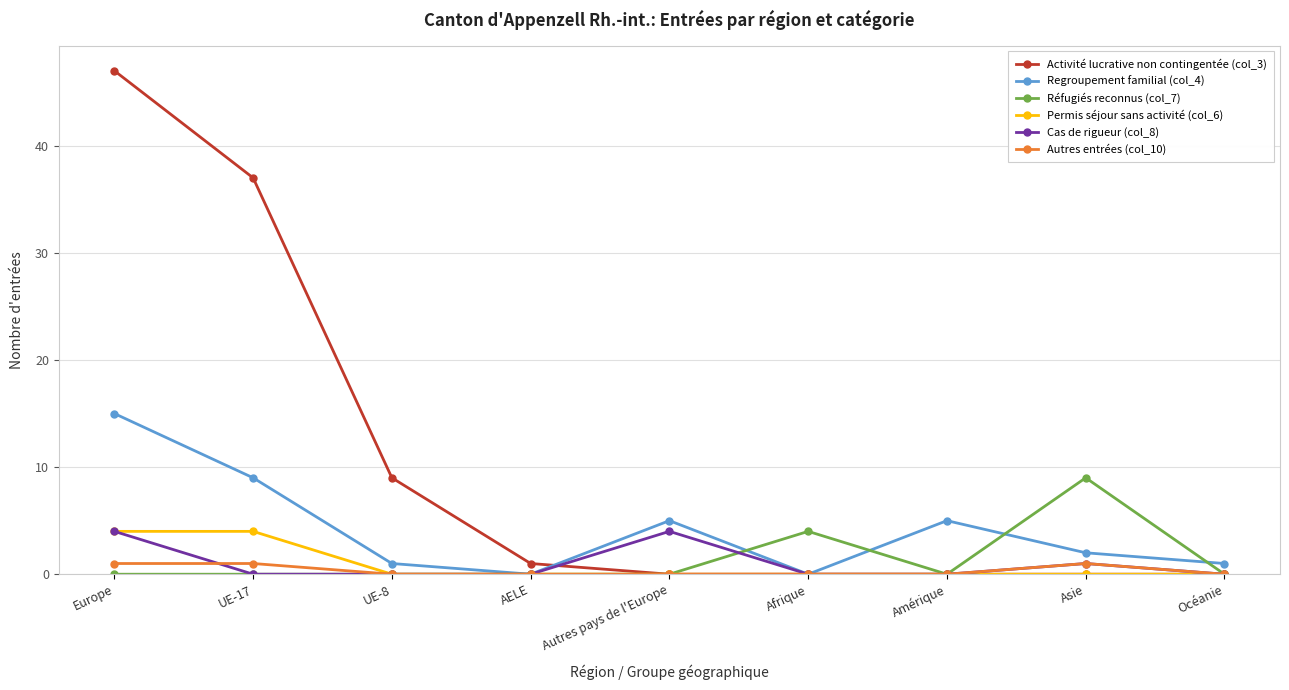

At which label does Activité lucrative non contingentée (col_3) reach its peak?

Europe